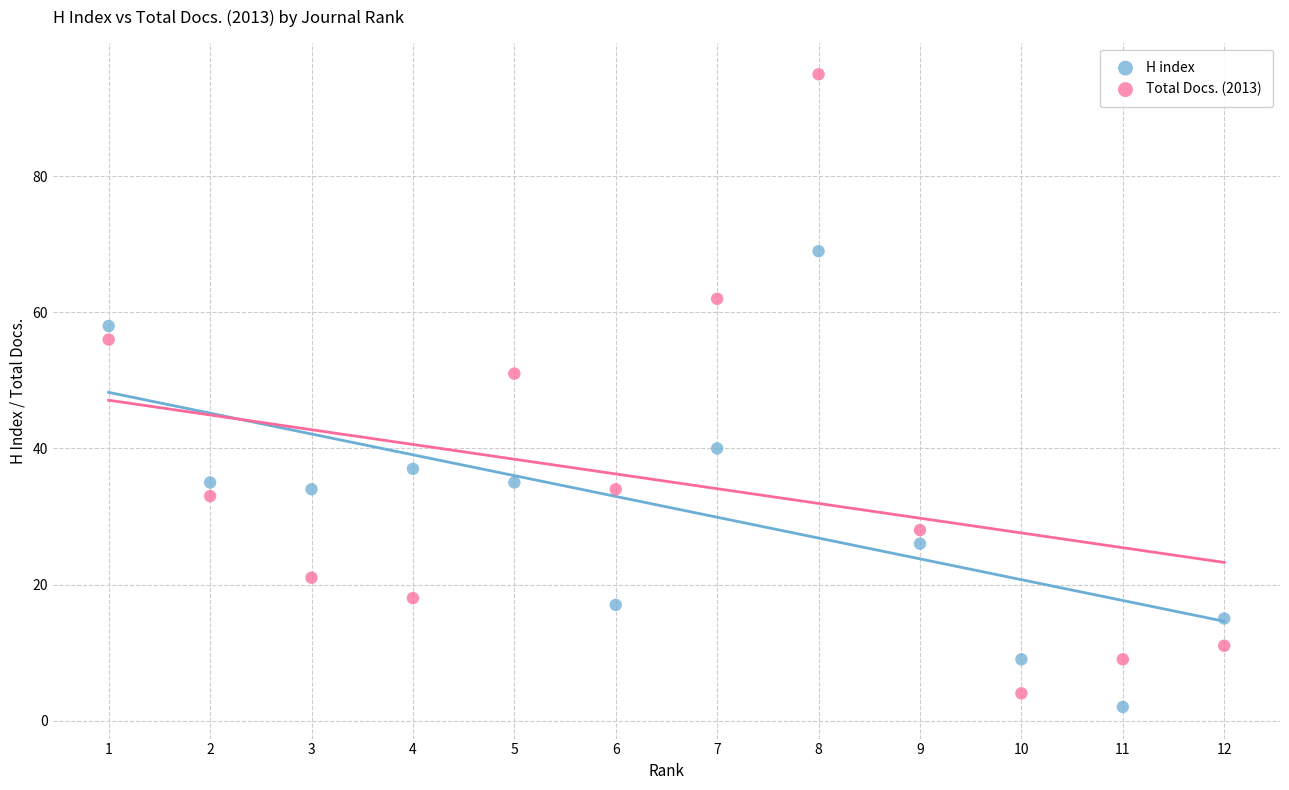

Across all data points, what is the range of Y values (max minus min)?

93